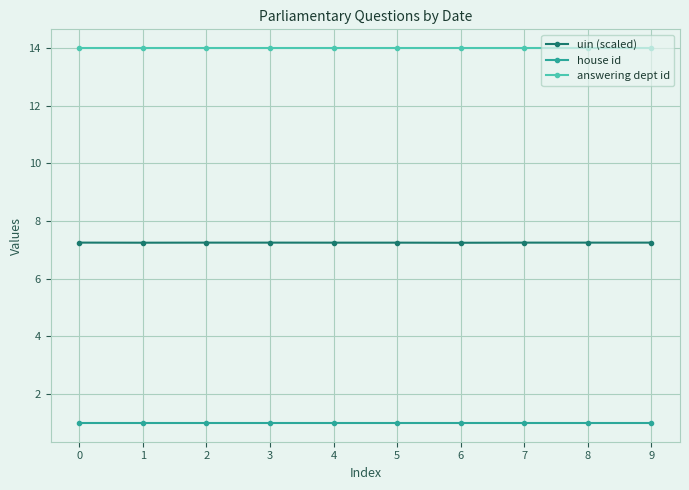

How many lines are shown in the chart?

3